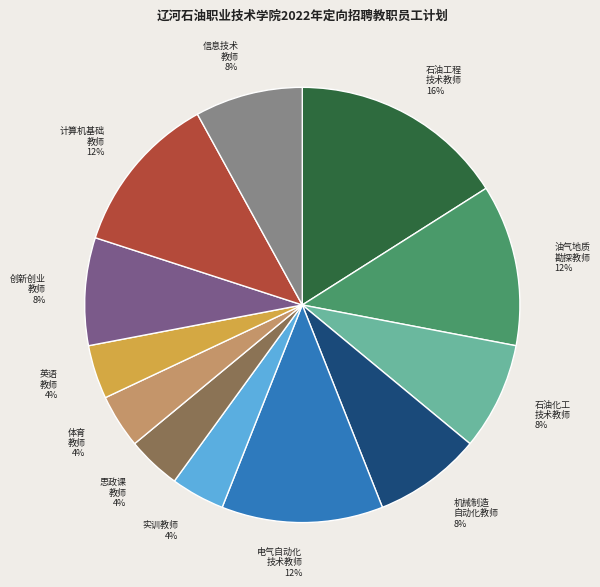

How many slices are in this pie chart?

12